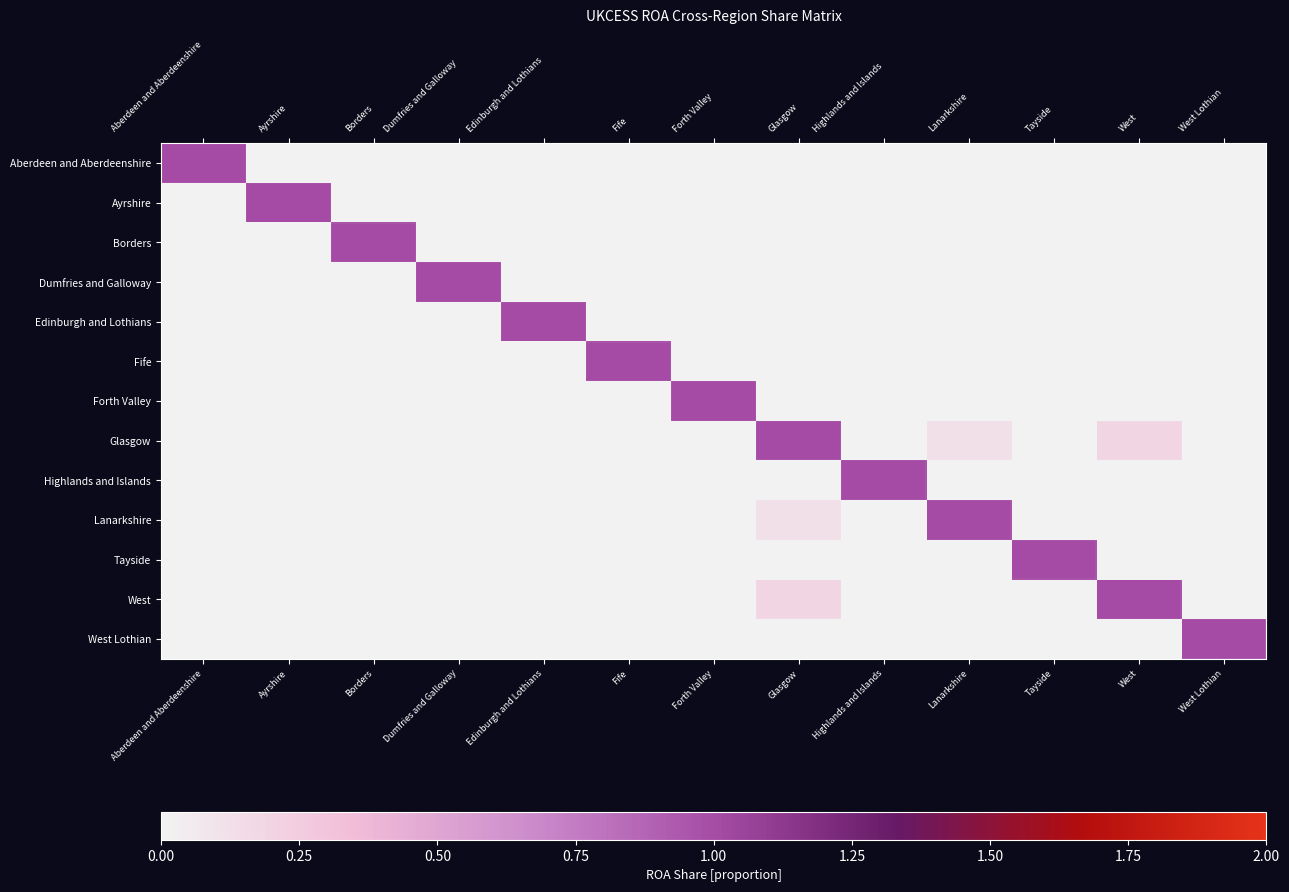

Reading left to right, transcribe all the data shown in this chart.

Aberdeen and Aberdeenshire: Aberdeen and Aberdeenshire=1.0	Ayrshire=0.0	Borders=0.0	Dumfries and Galloway=0.0	Edinburgh and Lothians=0.0	Fife=0.0	Forth Valley=0.0	Glasgow=0.0	Highlands and Islands=0.0	Lanarkshire=0.0	Tayside=0.0	West=0.0	West Lothian=0.0
Ayrshire: Aberdeen and Aberdeenshire=0.0	Ayrshire=1.0	Borders=0.0	Dumfries and Galloway=0.0	Edinburgh and Lothians=0.0	Fife=0.0	Forth Valley=0.0	Glasgow=0.0	Highlands and Islands=0.0	Lanarkshire=0.0	Tayside=0.0	West=0.0	West Lothian=0.0
Borders: Aberdeen and Aberdeenshire=0.0	Ayrshire=0.0	Borders=1.0	Dumfries and Galloway=0.0	Edinburgh and Lothians=0.0	Fife=0.0	Forth Valley=0.0	Glasgow=0.0	Highlands and Islands=0.0	Lanarkshire=0.0	Tayside=0.0	West=0.0	West Lothian=0.0
Dumfries and Galloway: Aberdeen and Aberdeenshire=0.0	Ayrshire=0.0	Borders=0.0	Dumfries and Galloway=1.0	Edinburgh and Lothians=0.0	Fife=0.0	Forth Valley=0.0	Glasgow=0.0	Highlands and Islands=0.0	Lanarkshire=0.0	Tayside=0.0	West=0.0	West Lothian=0.0
Edinburgh and Lothians: Aberdeen and Aberdeenshire=0.0	Ayrshire=0.0	Borders=0.0	Dumfries and Galloway=0.0	Edinburgh and Lothians=1.0	Fife=0.0	Forth Valley=0.0	Glasgow=0.0	Highlands and Islands=0.0	Lanarkshire=0.0	Tayside=0.0	West=0.0	West Lothian=0.0
Fife: Aberdeen and Aberdeenshire=0.0	Ayrshire=0.0	Borders=0.0	Dumfries and Galloway=0.0	Edinburgh and Lothians=0.0	Fife=1.0	Forth Valley=0.0	Glasgow=0.0	Highlands and Islands=0.0	Lanarkshire=0.0	Tayside=0.0	West=0.0	West Lothian=0.0
Forth Valley: Aberdeen and Aberdeenshire=0.0	Ayrshire=0.0	Borders=0.0	Dumfries and Galloway=0.0	Edinburgh and Lothians=0.0	Fife=0.0	Forth Valley=1.0	Glasgow=0.0	Highlands and Islands=0.0	Lanarkshire=0.0	Tayside=0.0	West=0.0	West Lothian=0.0
Glasgow: Aberdeen and Aberdeenshire=0.0	Ayrshire=0.0	Borders=0.0	Dumfries and Galloway=0.0	Edinburgh and Lothians=0.0	Fife=0.0	Forth Valley=0.0	Glasgow=1.0	Highlands and Islands=0.0	Lanarkshire=0.1	Tayside=0.0	West=0.2	West Lothian=0.0
Highlands and Islands: Aberdeen and Aberdeenshire=0.0	Ayrshire=0.0	Borders=0.0	Dumfries and Galloway=0.0	Edinburgh and Lothians=0.0	Fife=0.0	Forth Valley=0.0	Glasgow=0.0	Highlands and Islands=1.0	Lanarkshire=0.0	Tayside=0.0	West=0.0	West Lothian=0.0
Lanarkshire: Aberdeen and Aberdeenshire=0.0	Ayrshire=0.0	Borders=0.0	Dumfries and Galloway=0.0	Edinburgh and Lothians=0.0	Fife=0.0	Forth Valley=0.0	Glasgow=0.1	Highlands and Islands=0.0	Lanarkshire=1.0	Tayside=0.0	West=0.0	West Lothian=0.0
Tayside: Aberdeen and Aberdeenshire=0.0	Ayrshire=0.0	Borders=0.0	Dumfries and Galloway=0.0	Edinburgh and Lothians=0.0	Fife=0.0	Forth Valley=0.0	Glasgow=0.0	Highlands and Islands=0.0	Lanarkshire=0.0	Tayside=1.0	West=0.0	West Lothian=0.0
West: Aberdeen and Aberdeenshire=0.0	Ayrshire=0.0	Borders=0.0	Dumfries and Galloway=0.0	Edinburgh and Lothians=0.0	Fife=0.0	Forth Valley=0.0	Glasgow=0.2	Highlands and Islands=0.0	Lanarkshire=0.0	Tayside=0.0	West=1.0	West Lothian=0.0
West Lothian: Aberdeen and Aberdeenshire=0.0	Ayrshire=0.0	Borders=0.0	Dumfries and Galloway=0.0	Edinburgh and Lothians=0.0	Fife=0.0	Forth Valley=0.0	Glasgow=0.0	Highlands and Islands=0.0	Lanarkshire=0.0	Tayside=0.0	West=0.0	West Lothian=1.0